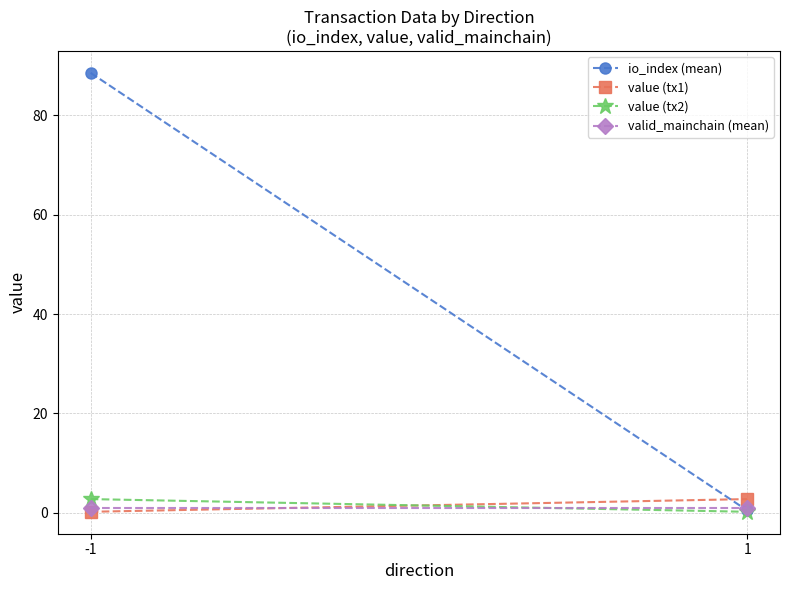

What are all the series names shown in the legend?

io_index (mean), value (tx1), value (tx2), valid_mainchain (mean)